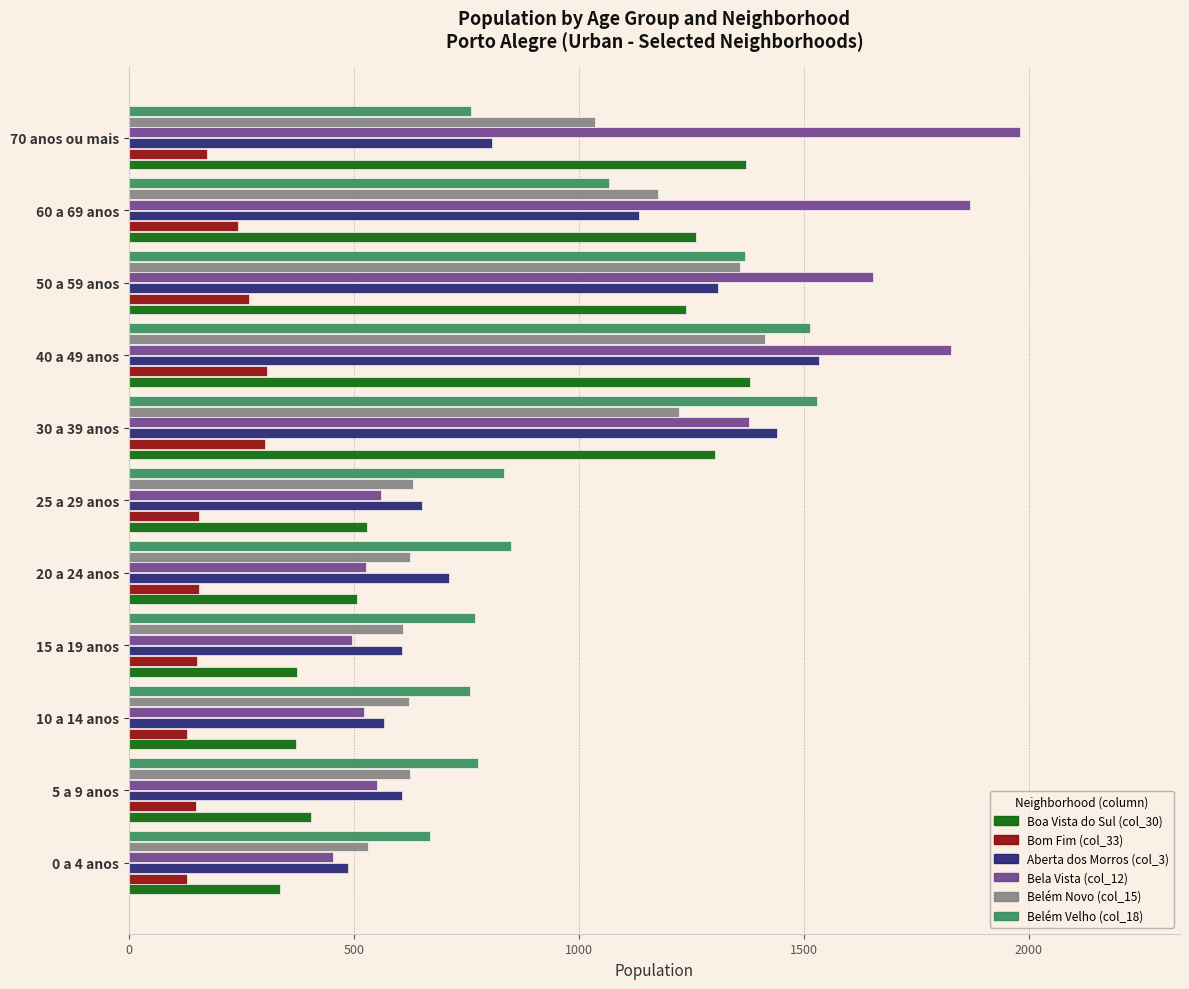

What is the minimum value for Bela Vista (col_12)?

453